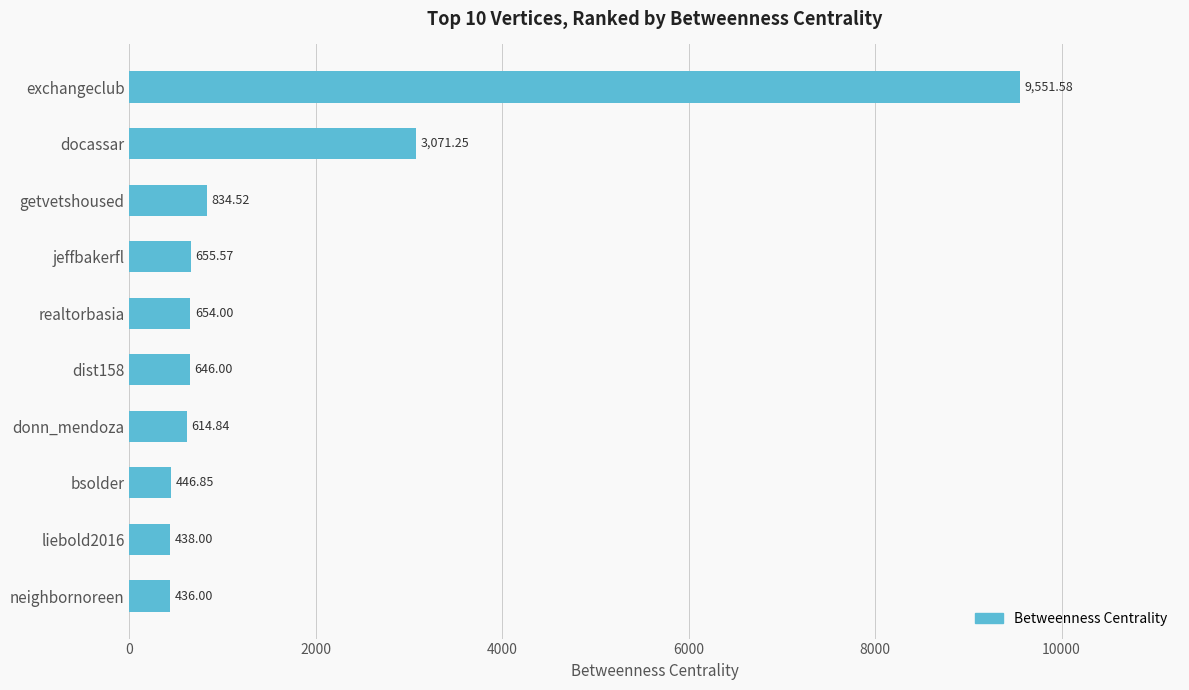

List the labels in order of value, largest first.

exchangeclub, docassar, getvetshoused, jeffbakerfl, realtorbasia, dist158, donn_mendoza, bsolder, liebold2016, neighbornoreen